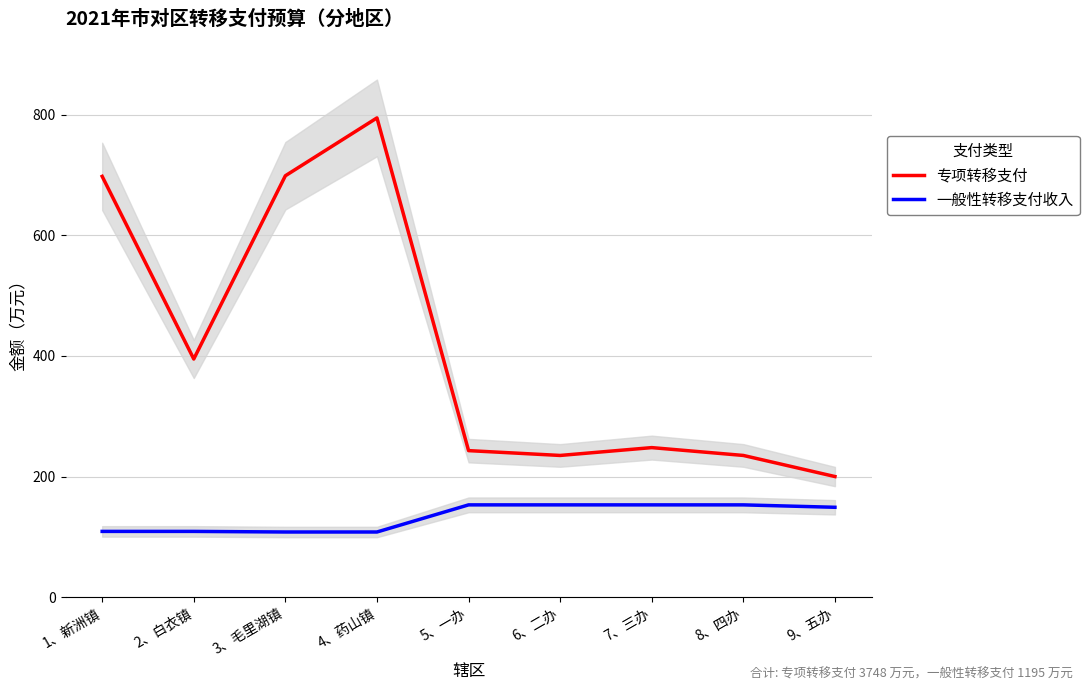

Which series changed the most between 3、毛里湖镇 and 4、药山镇?

专项转移支付